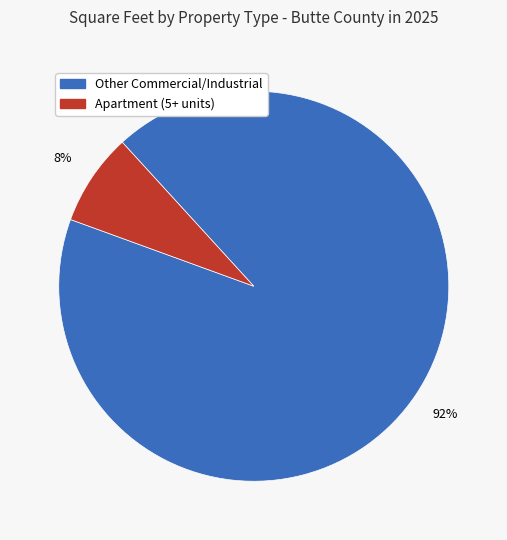

Is there any slice that represents more than half of the pie?

Yes